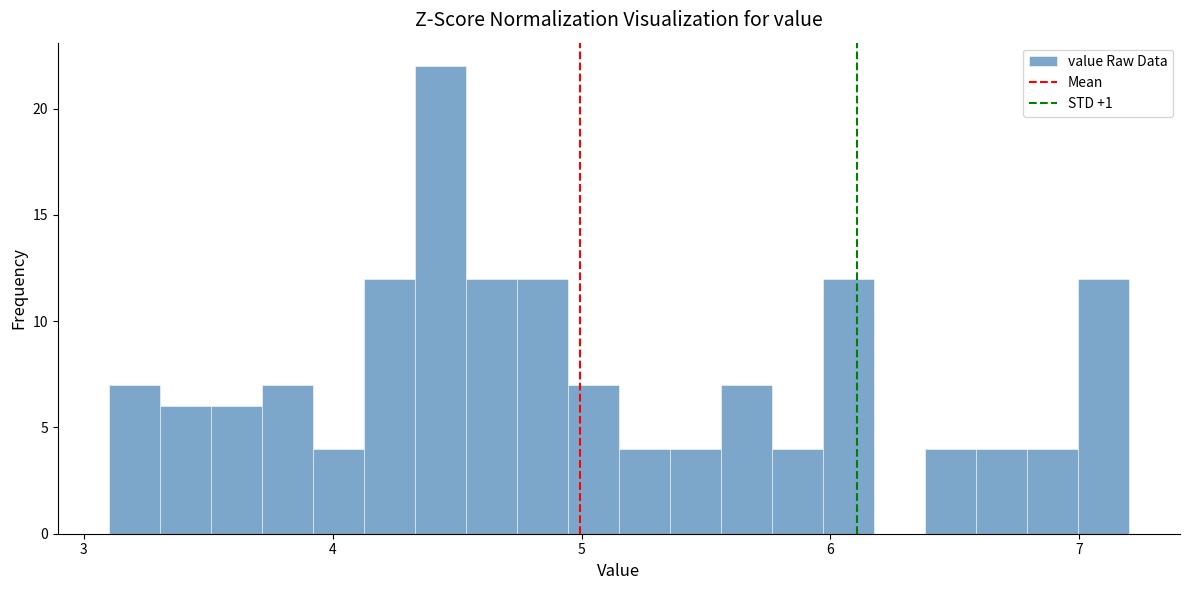

Around what value on the x-axis is the tallest bar? Give the approximate position of its centre, as read against the axis.

4.4